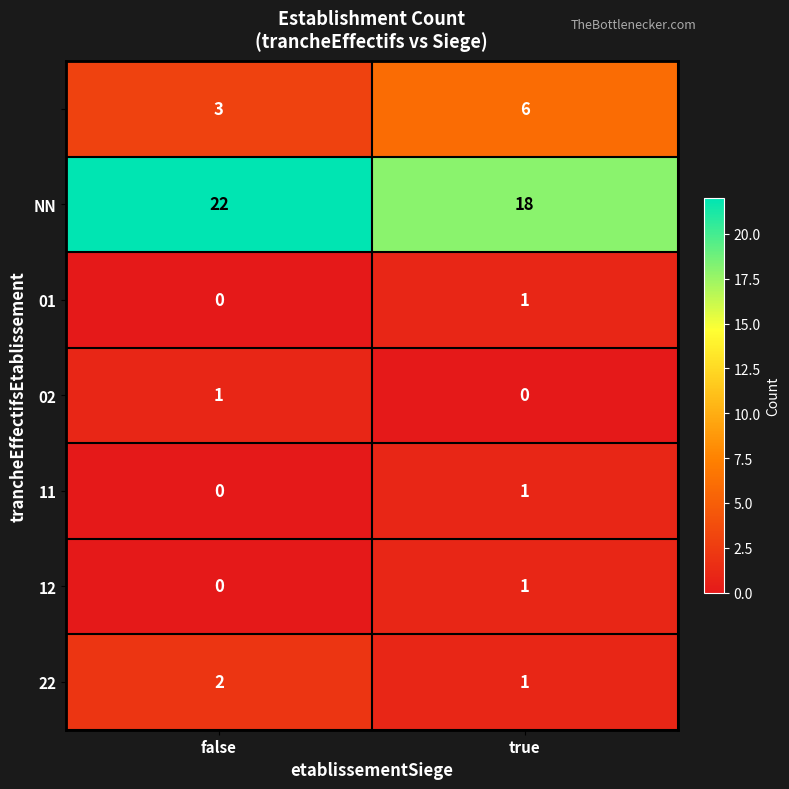

Which category has the highest value across all series?

false